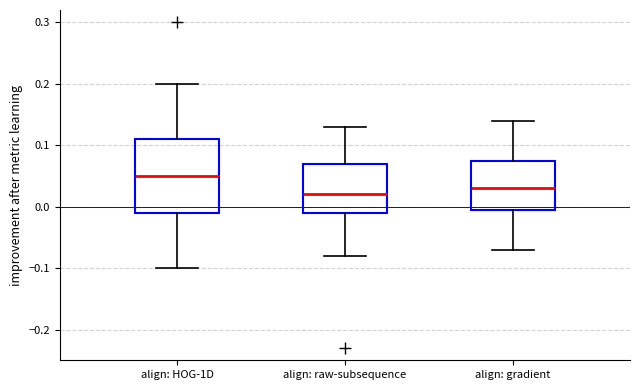

Where does the upper whisker of the box for align: raw-subsequence end on the y-axis? The values are not printed on the chart, so give them approximately, as read against the axis.

0.13